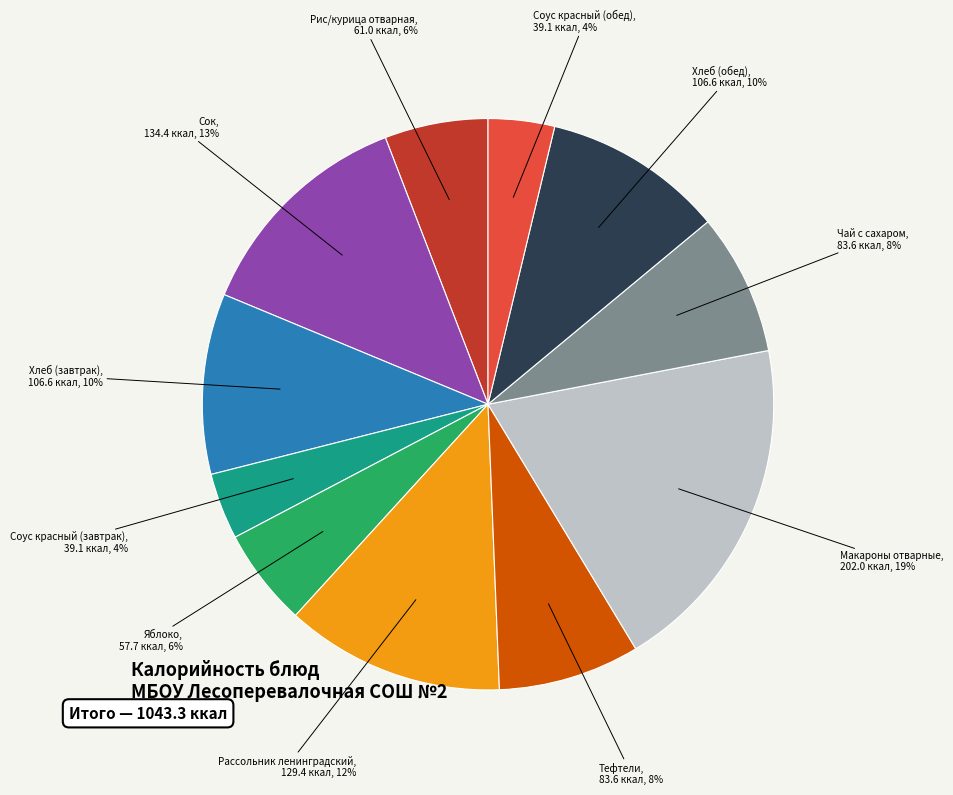

To the nearest percent, what is the average slice percentage?

9%